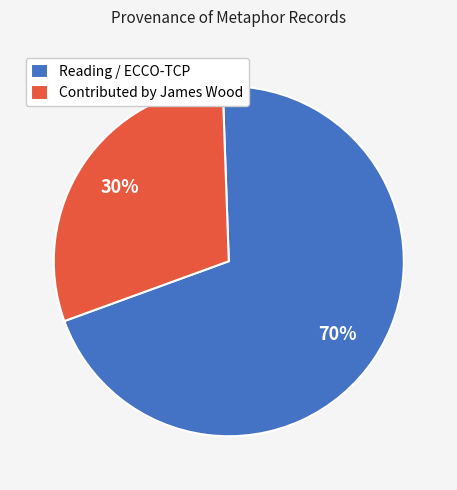

Between Contributed by James Wood and Reading / ECCO-TCP, which is larger?

Reading / ECCO-TCP